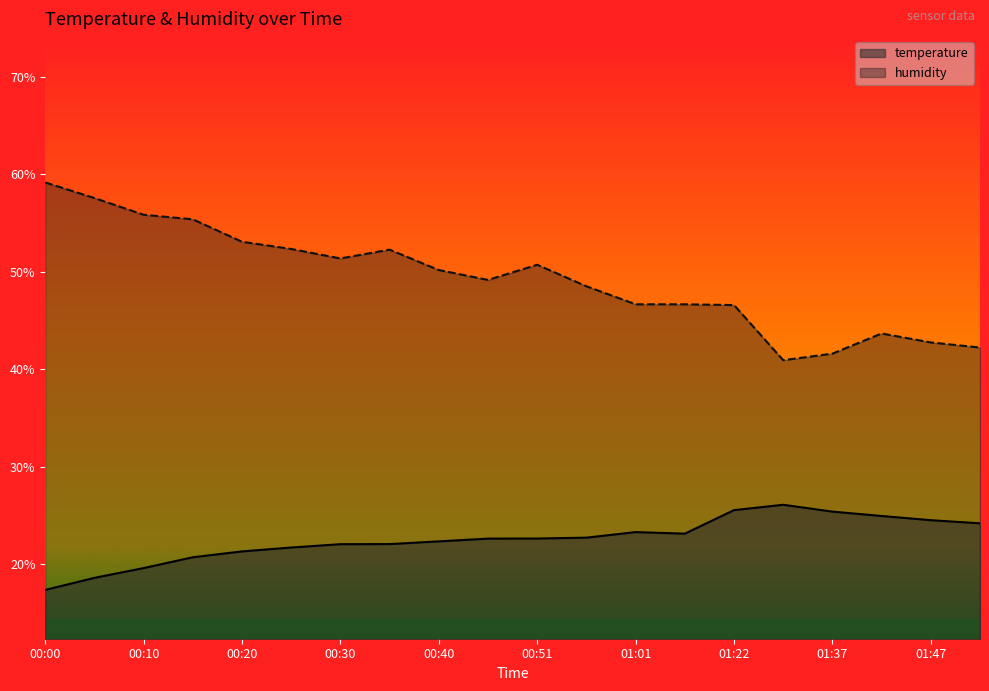

What is the minimum value for humidity?

40.9